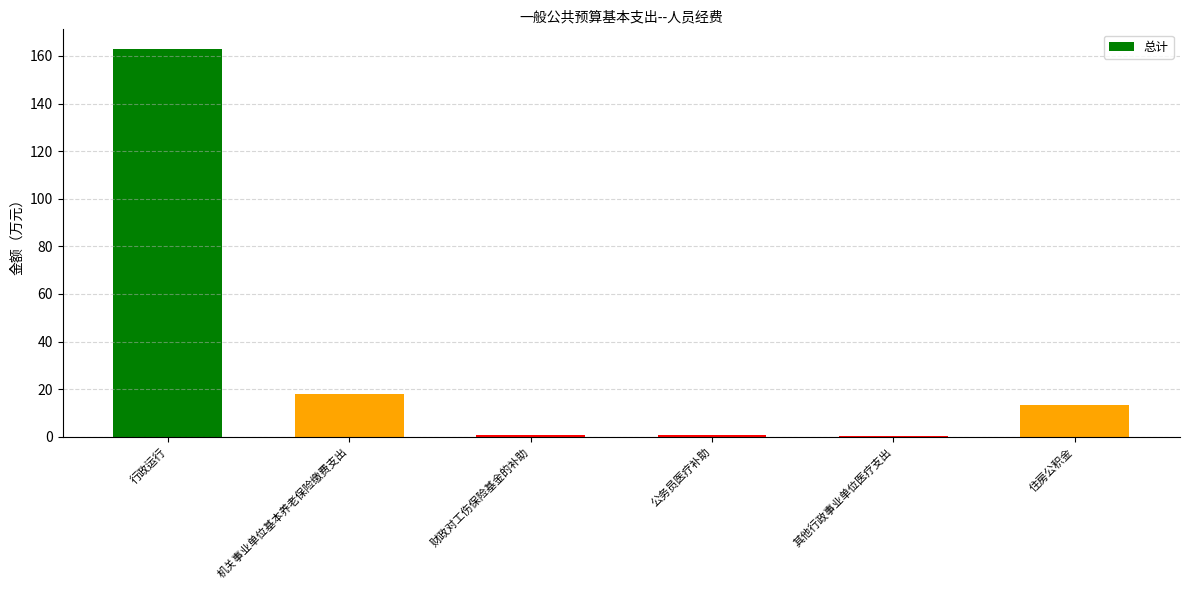

What is the change in value from 机关事业单位基本养老保险缴费支出 to 其他行政事业单位医疗支出?

-17.4